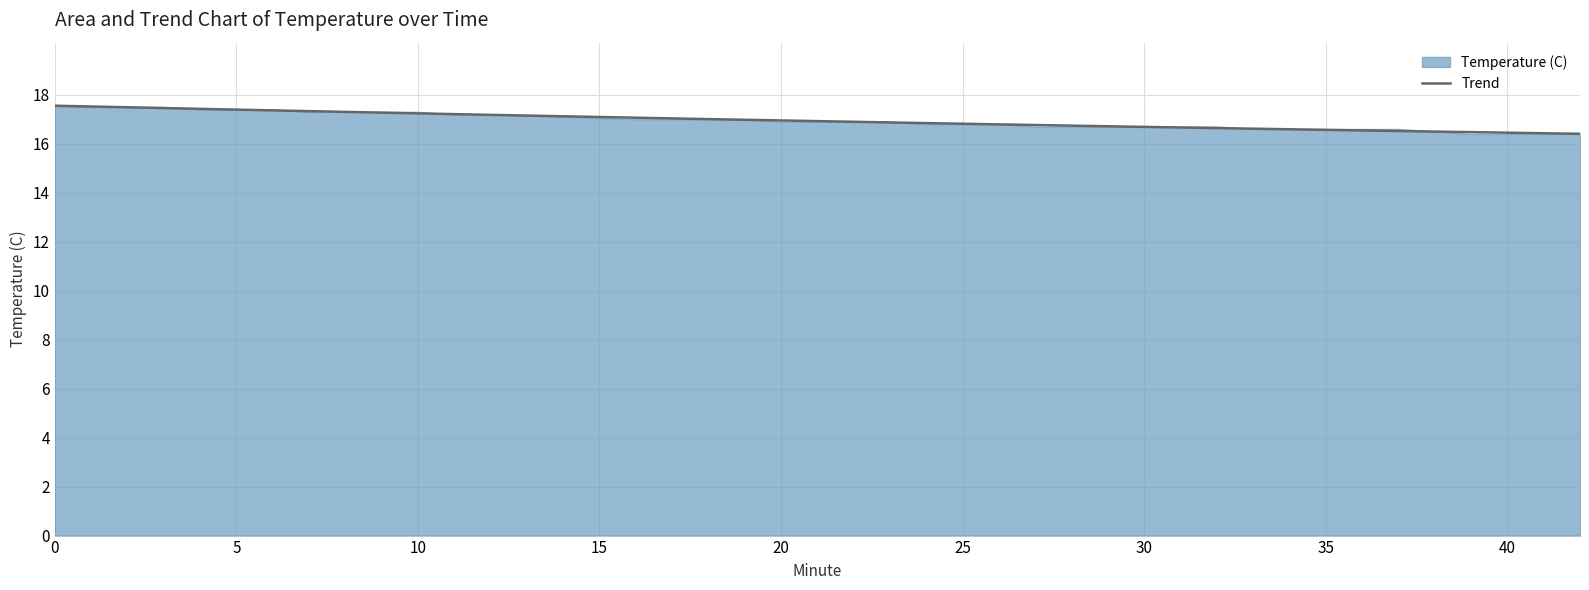

True or false: the data has more than 0 interior local peaks.

False